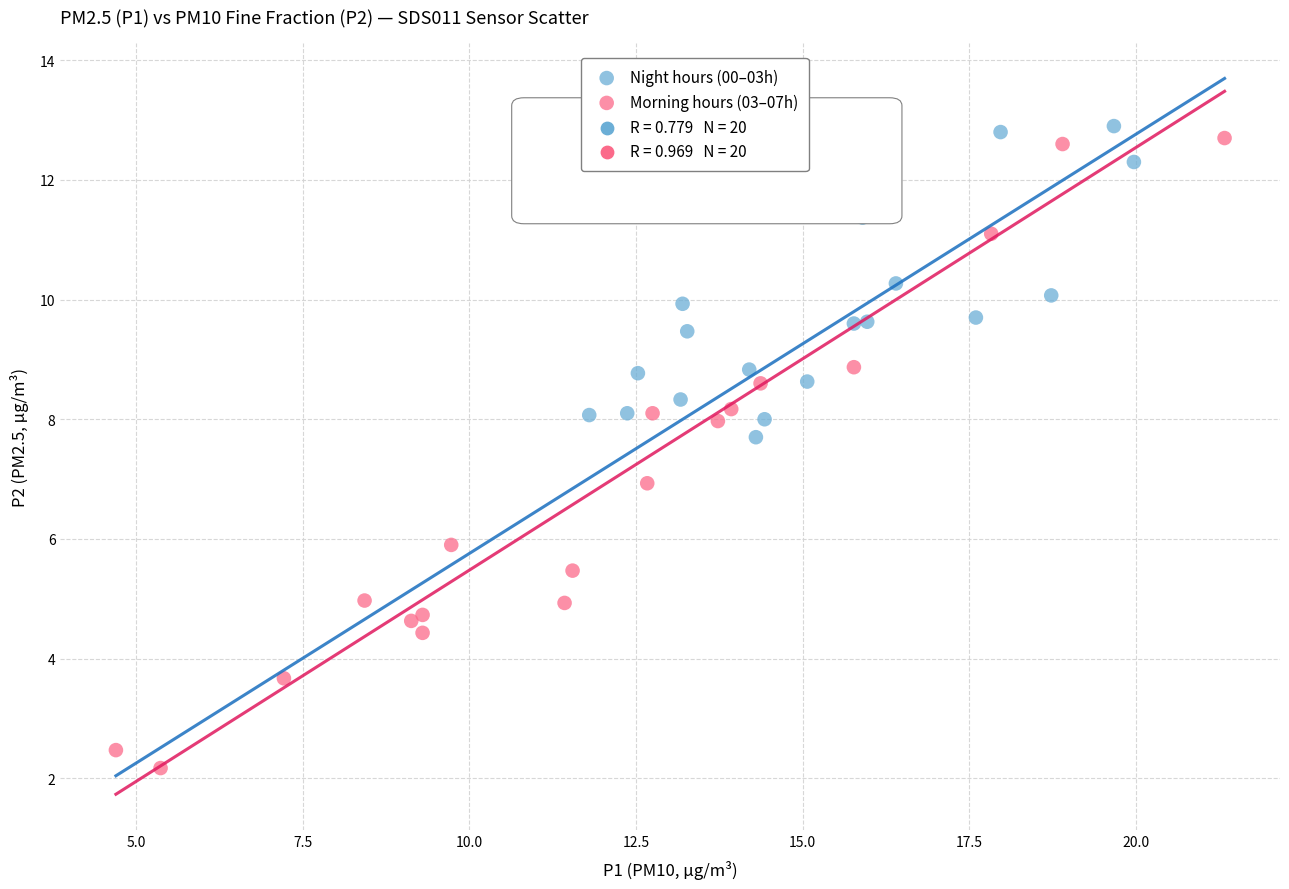

Which series has the largest Y range (max minus min)?

Morning hours (03–07h)